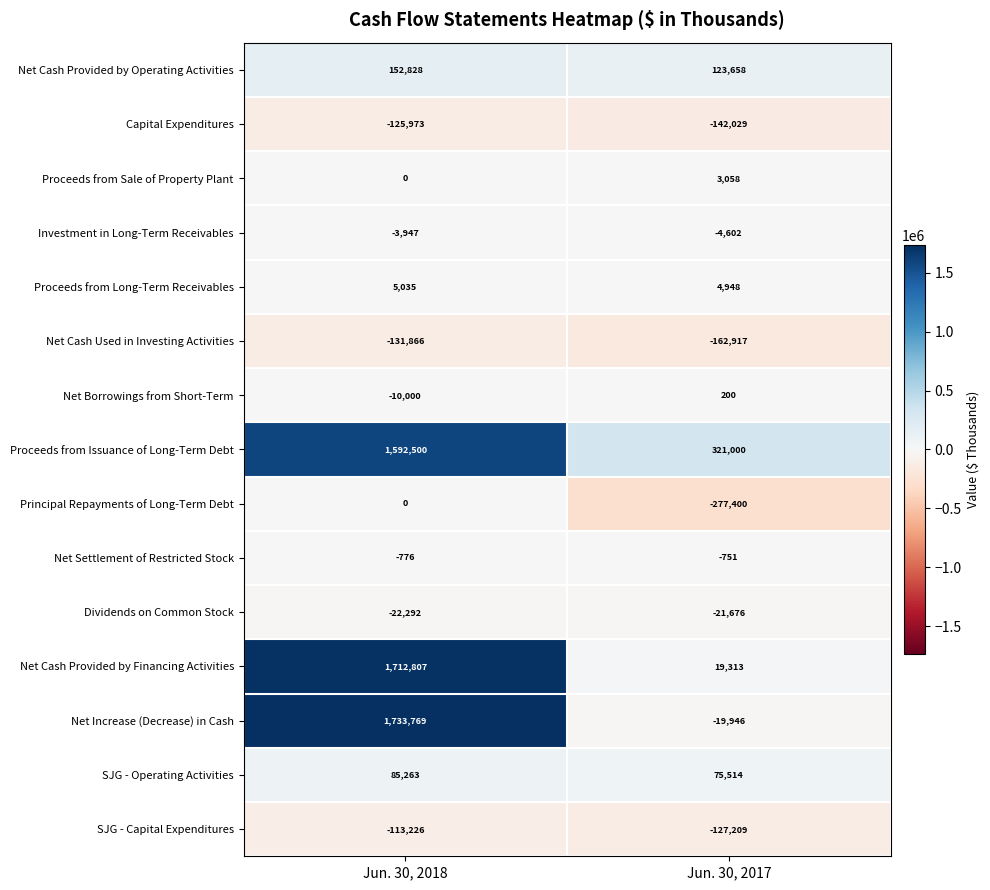

How many data points in Net Cash Provided by Operating Activities are less than 152828?

1